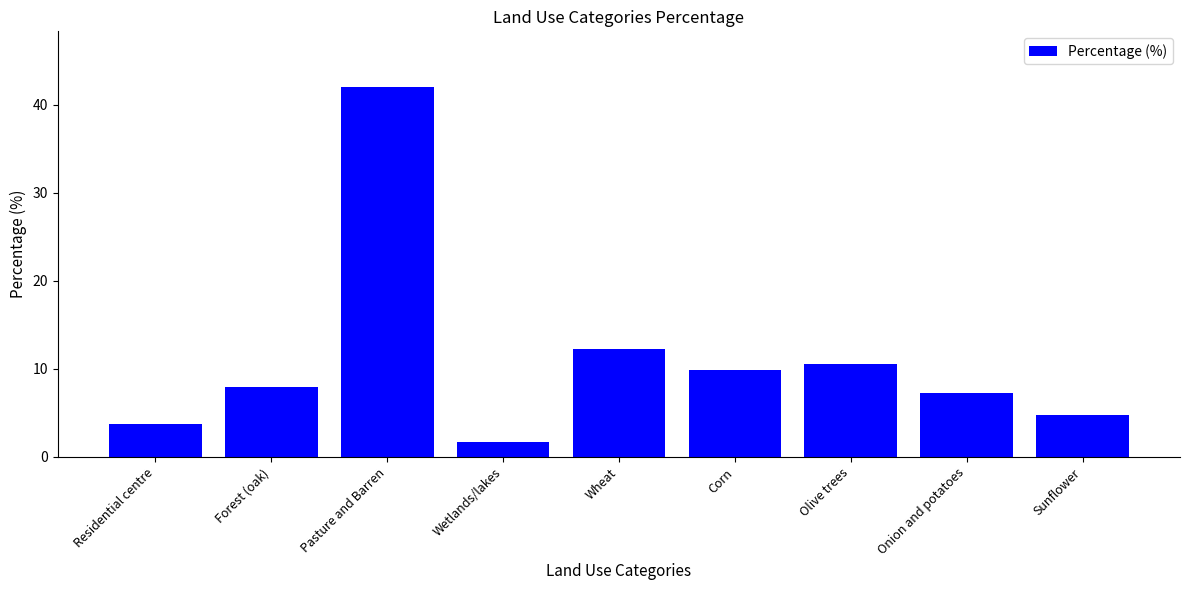

What is the minimum value shown in the chart?

1.7